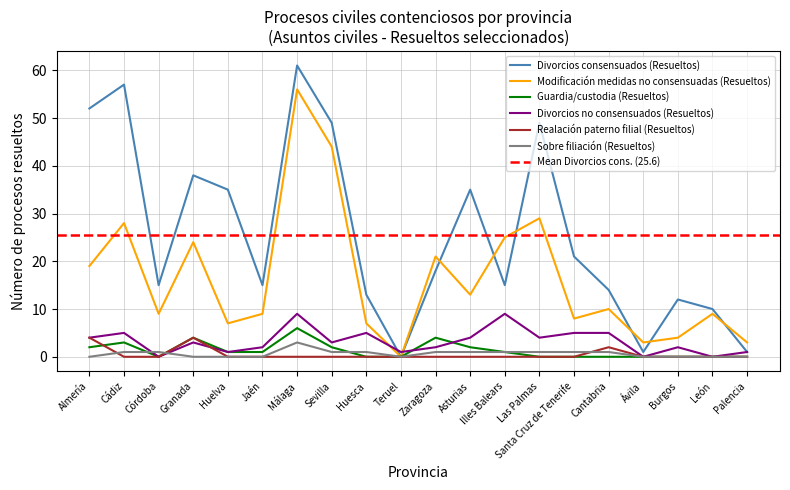

At how many categories does at least one series exceed 47?

5